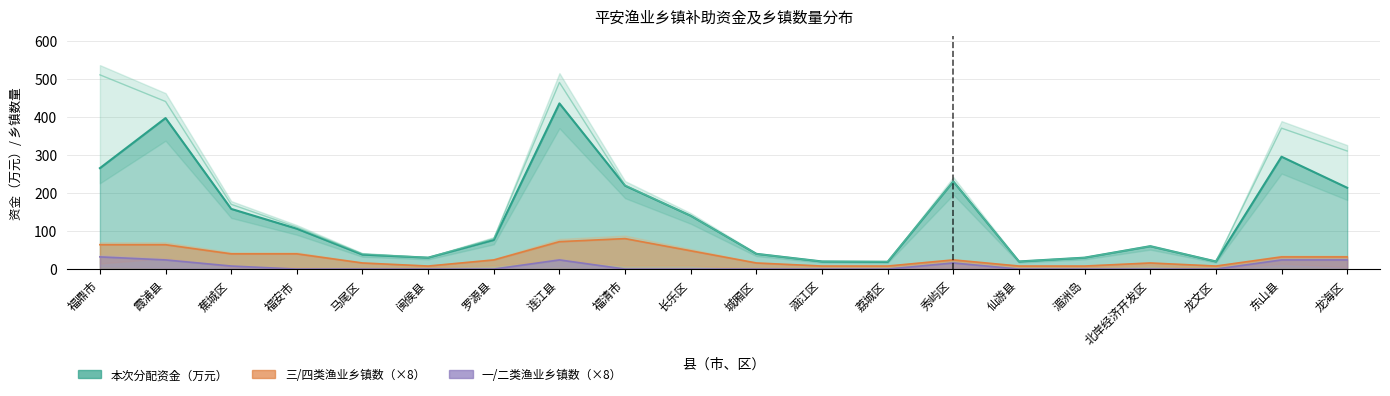

What is the label of the 1st point from the right?

龙海区